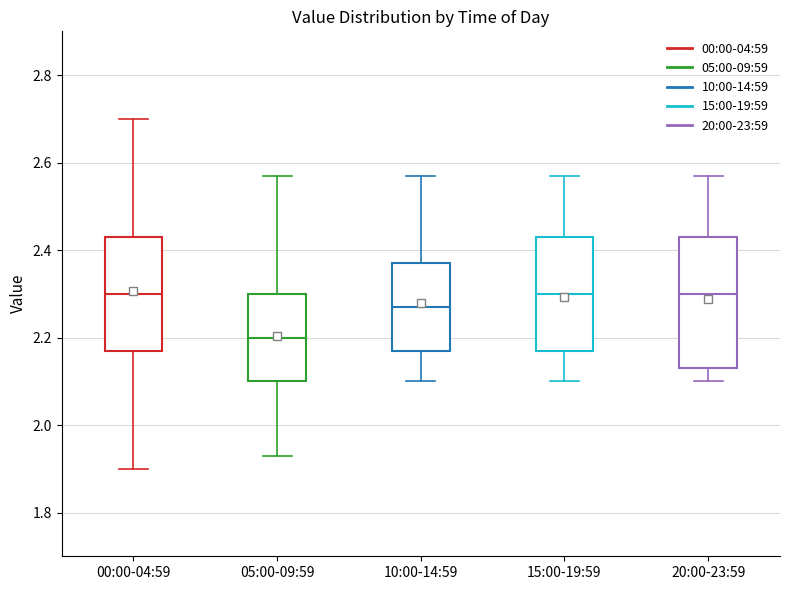

Which box has the lowest median line?

05:00-09:59